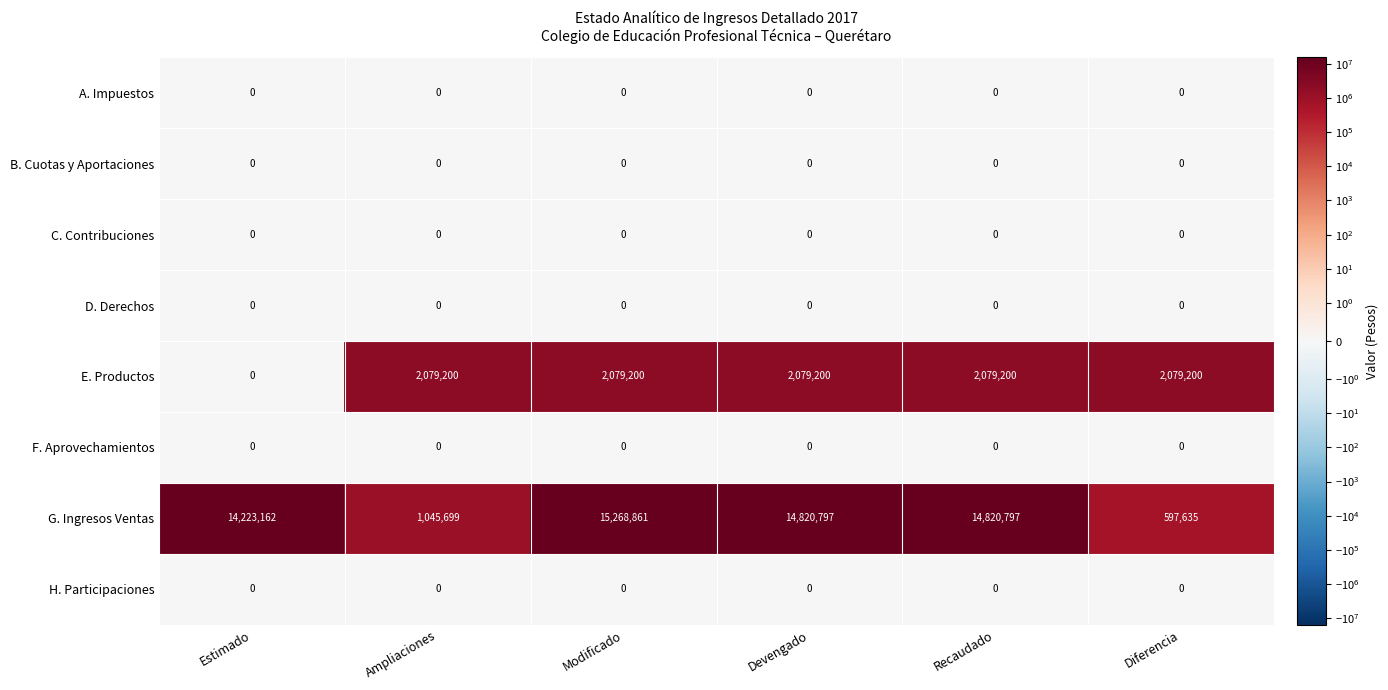

At how many categories does at least one series exceed 11871963?

4